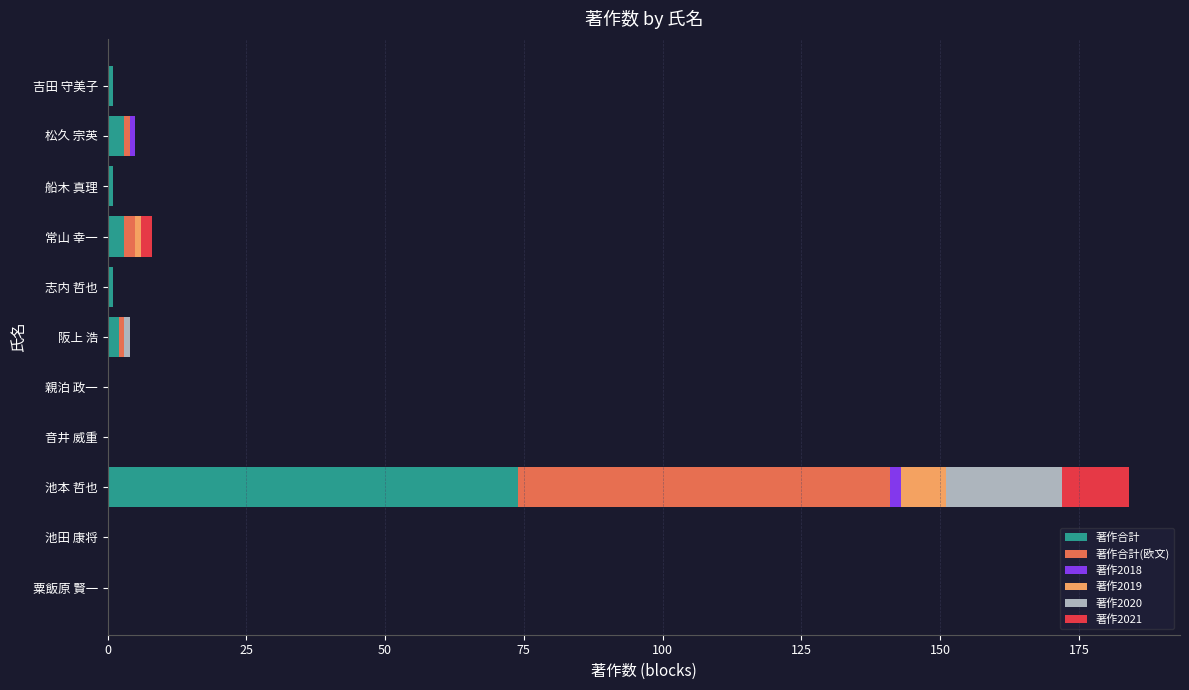

What is the highest value of the 著作合計 series?

74